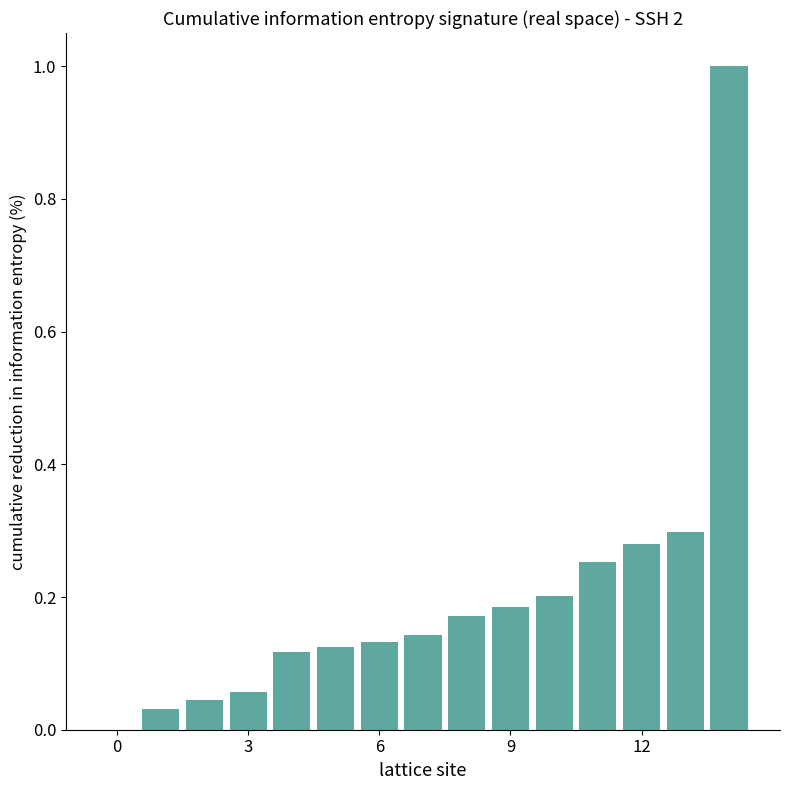

What is the sum of all values?

3.0